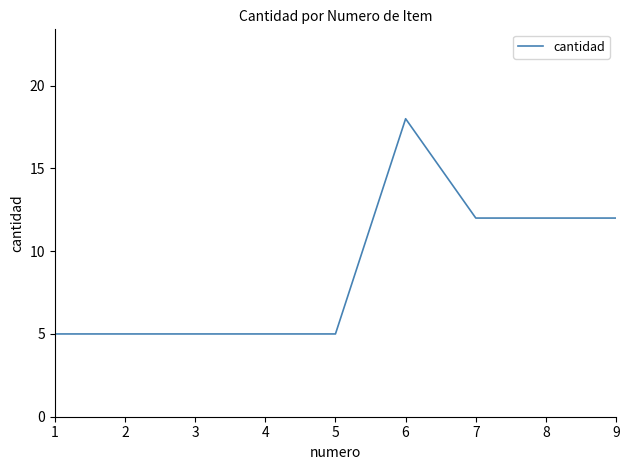

How many values are between 5 and 12?

8